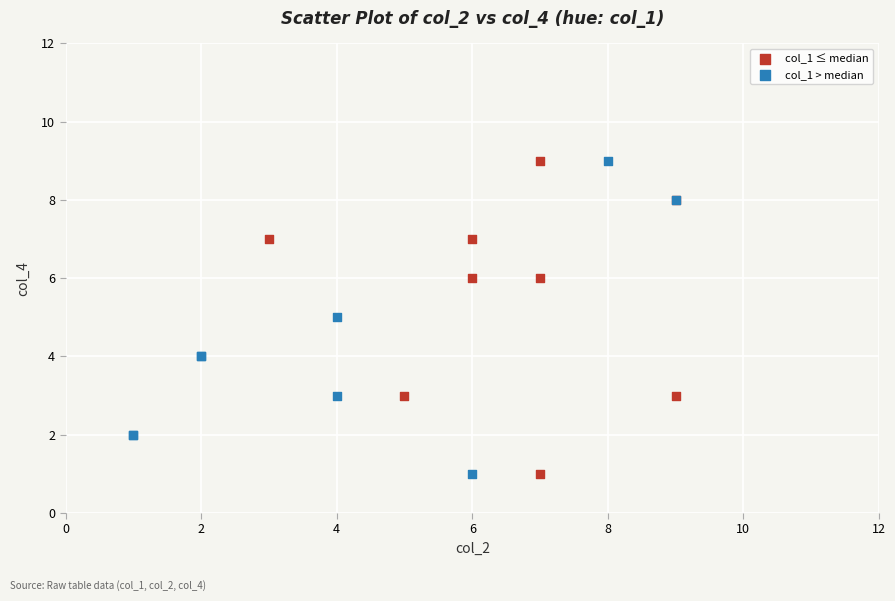

What are all the series names shown in the legend?

col_1 ≤ median, col_1 > median